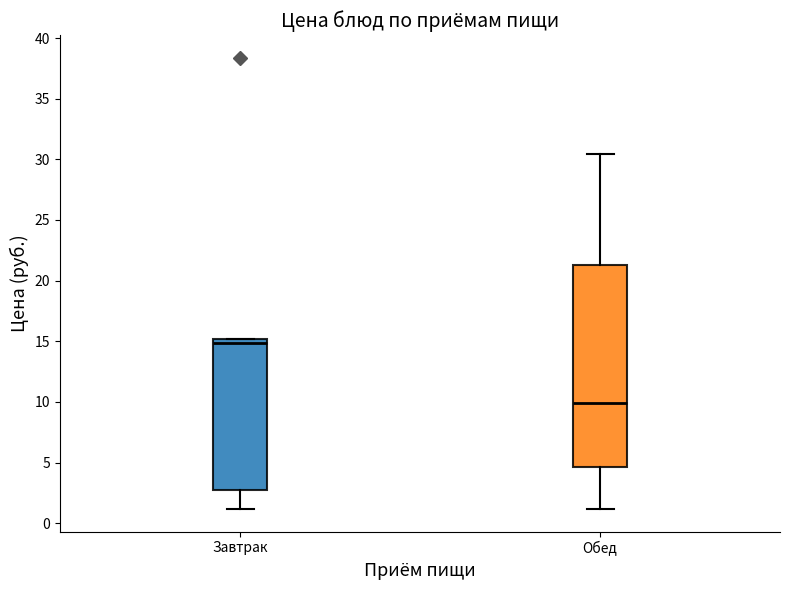

Where is the lower edge of the box for Обед on the y-axis? The values are not printed on the chart, so give them approximately, as read against the axis.

4.5